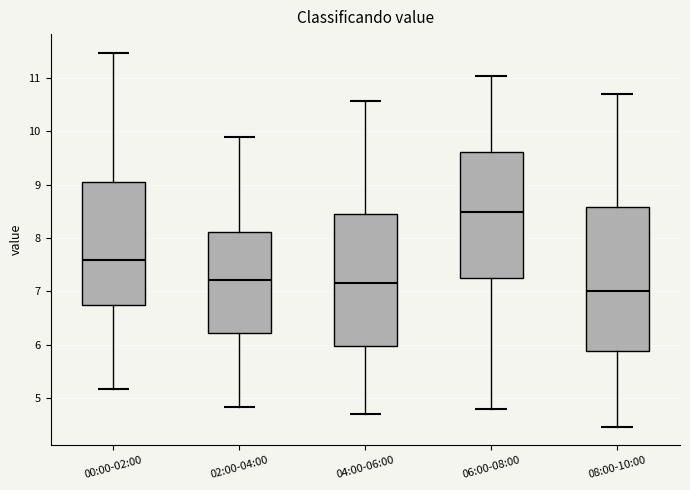

Comparing the boxes themselves (not the whiskers), which one is the tallest?

08:00-10:00